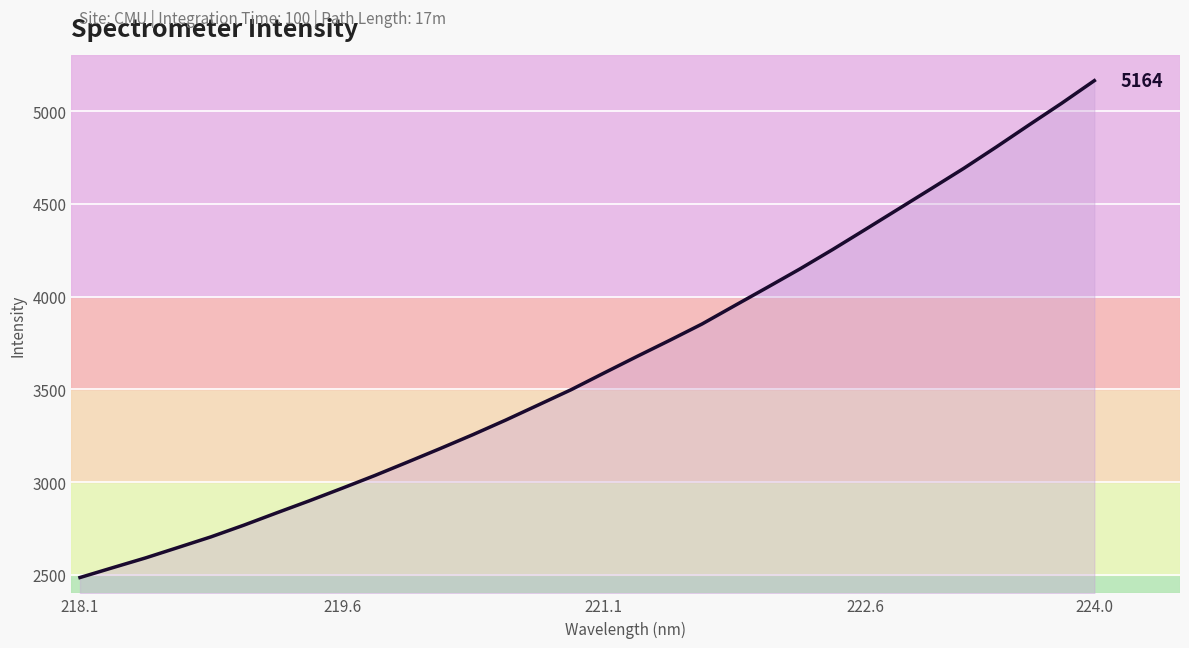

What is the maximum value shown in the chart?

5164.1